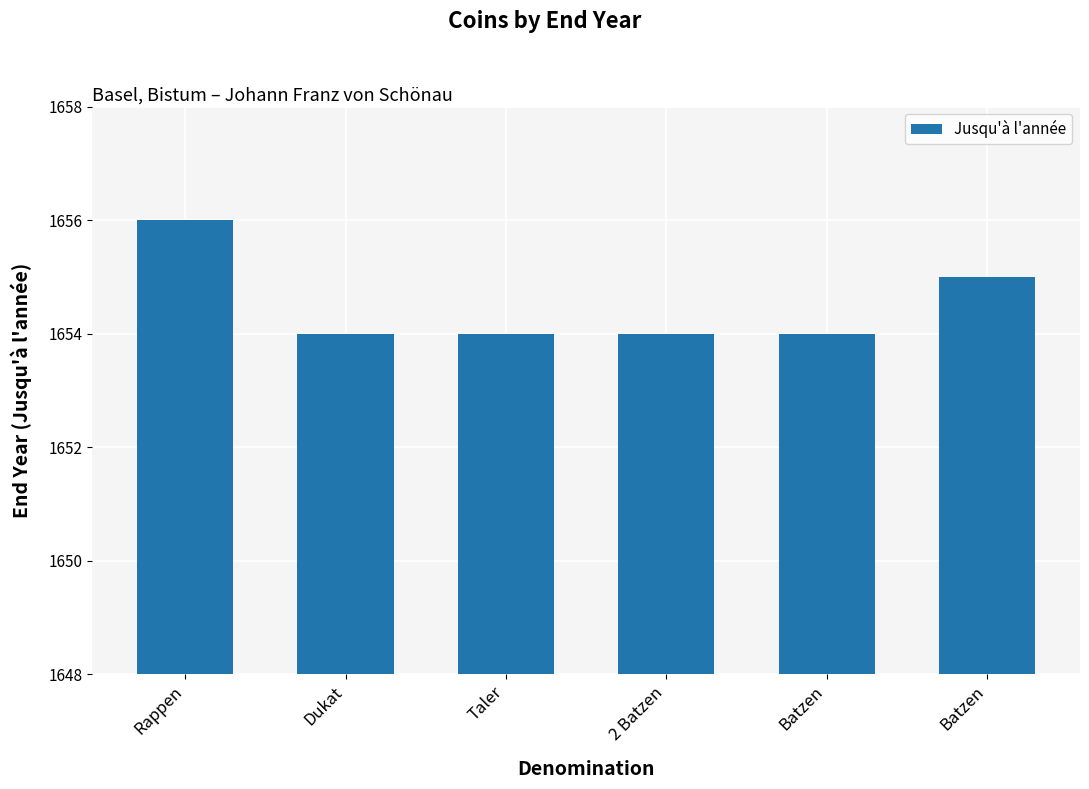

True or false: the data shows 1654 at Batzen.

True